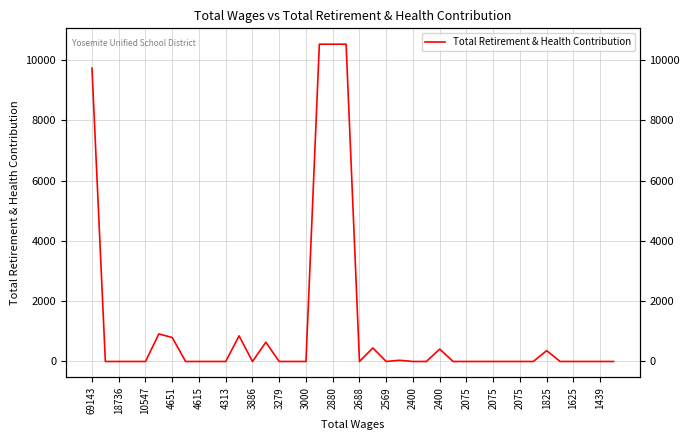

How many positive values are there?

12